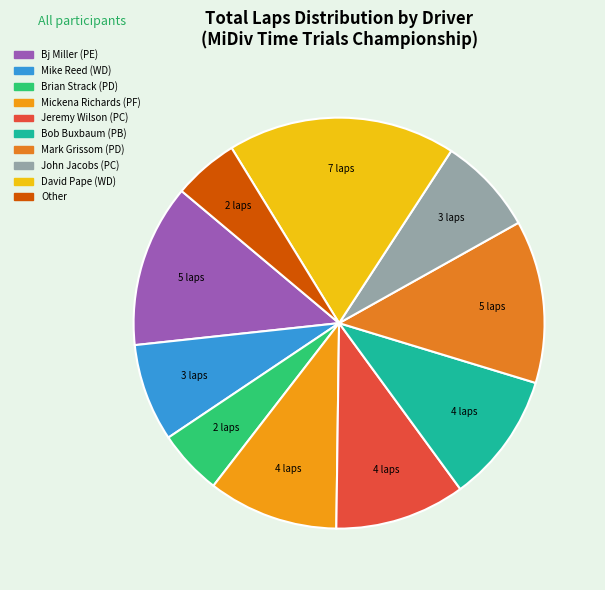

How many slices are in this pie chart?

10